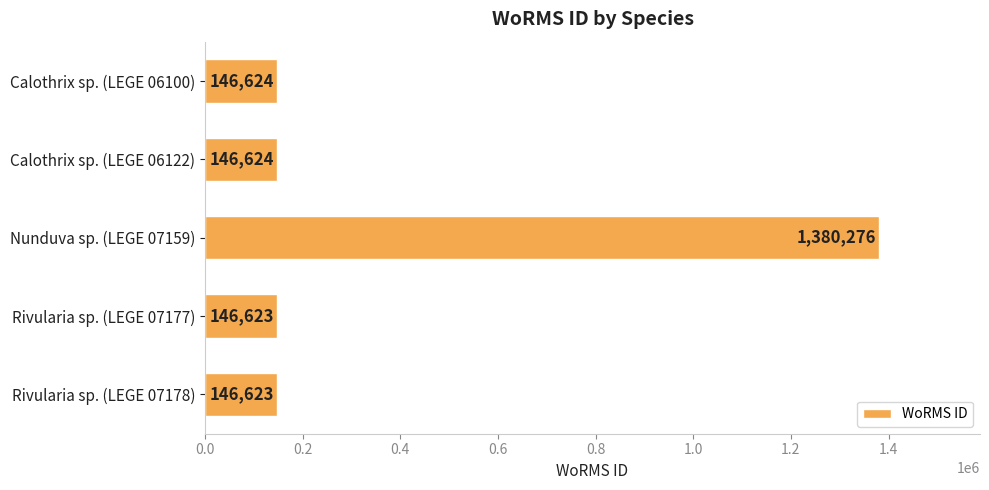

What is the difference between the maximum and minimum values?

1233653